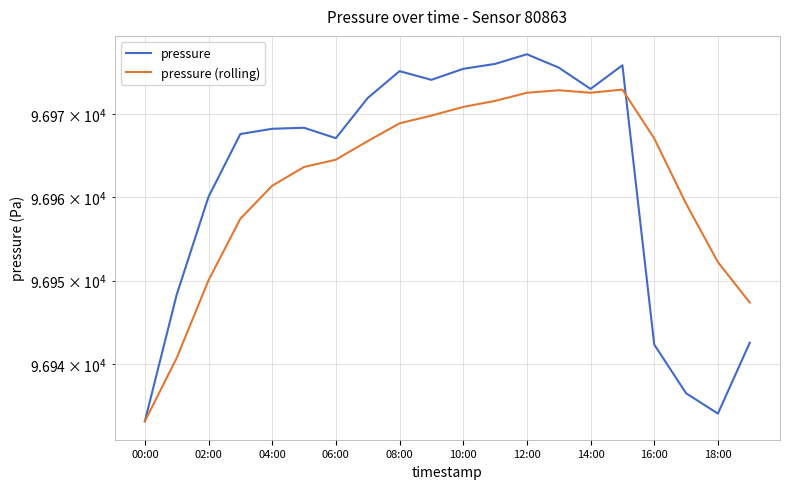

At how many categories does at least one series exceed 96950?

17